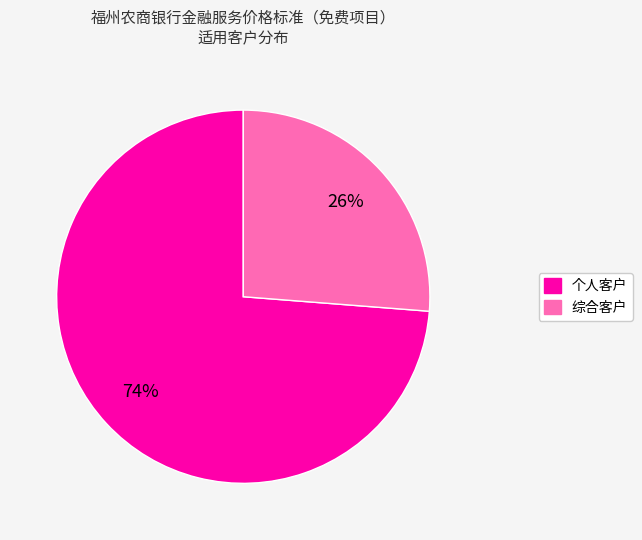

To the nearest percent, what portion does 个人客户 represent?

74%